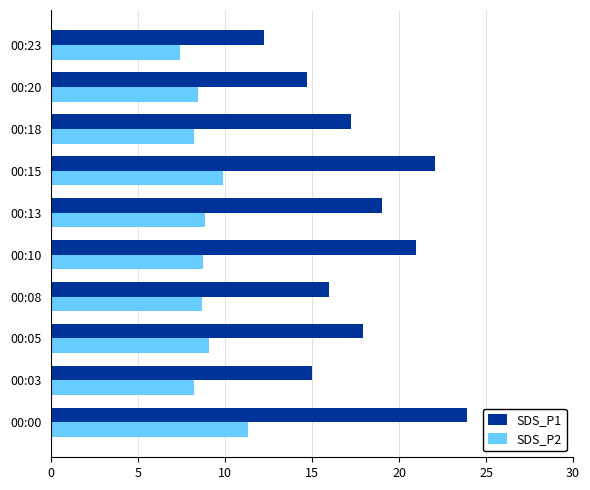

Is it true that SDS_P1 equals 28.5 at 00:05?

False